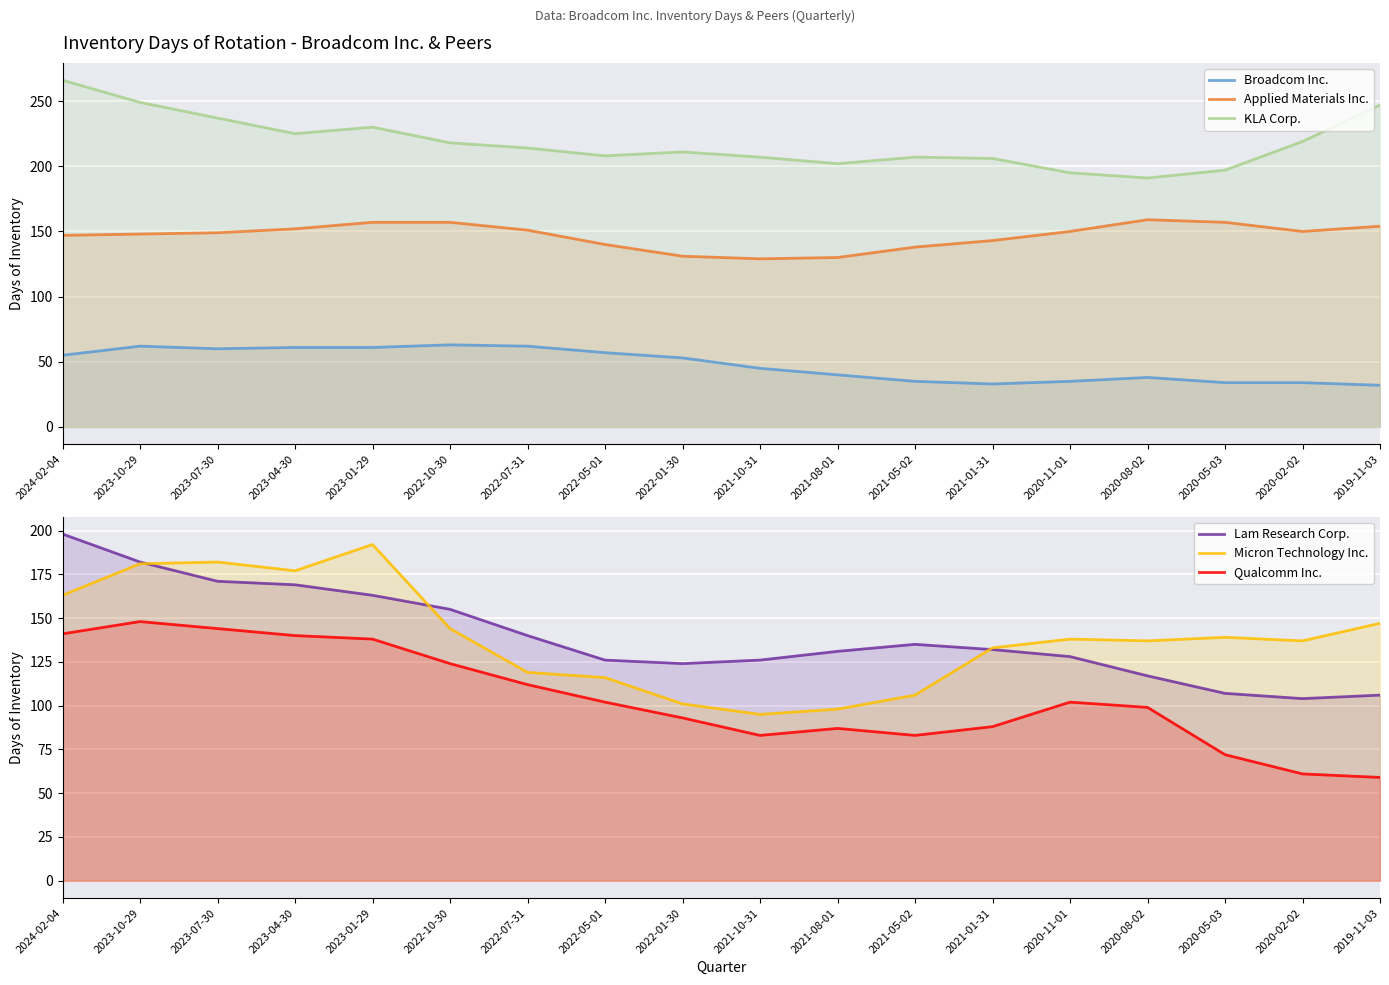

Which category has the highest value in the Broadcom Inc. series?

2022-10-30